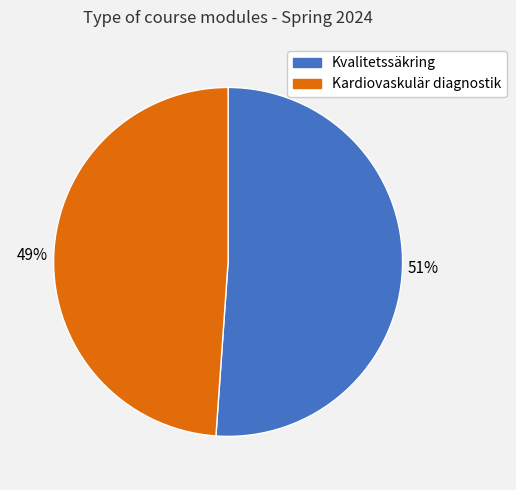

Is there a majority slice in this chart?

Yes